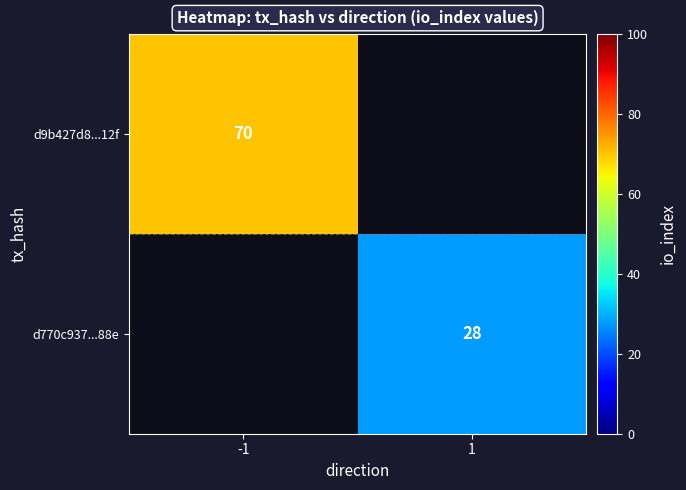

Is the value of d9b427d8...12f at -1 greater than the value of d770c937...88e at 1?

Yes